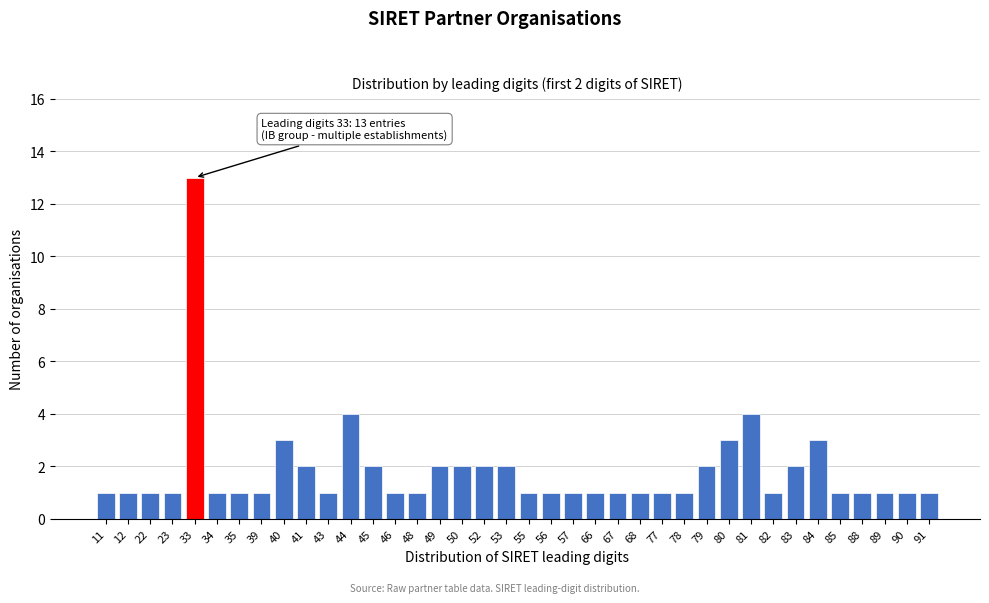

What is the value of the 8th bar from the left?

1